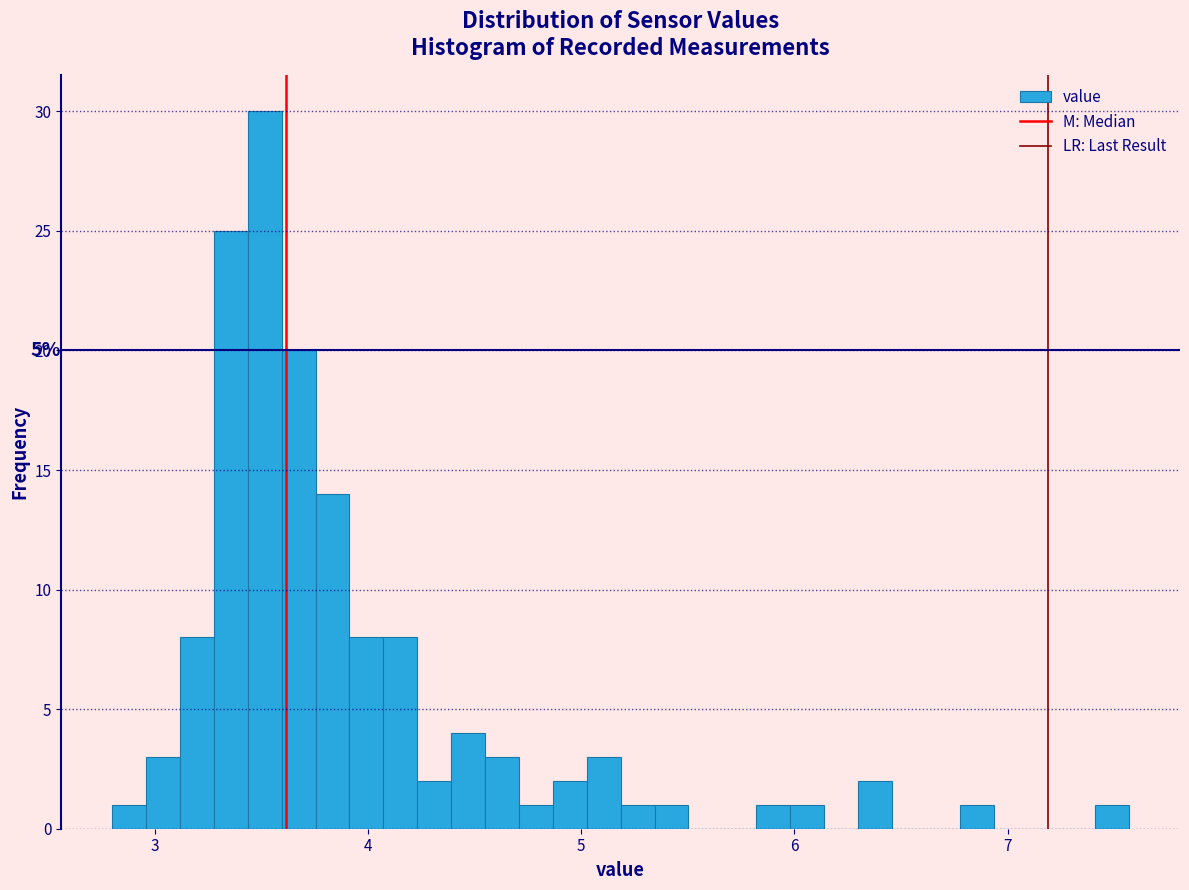

Around what value on the x-axis is the tallest bar? Give the approximate position of its centre, as read against the axis.

3.5